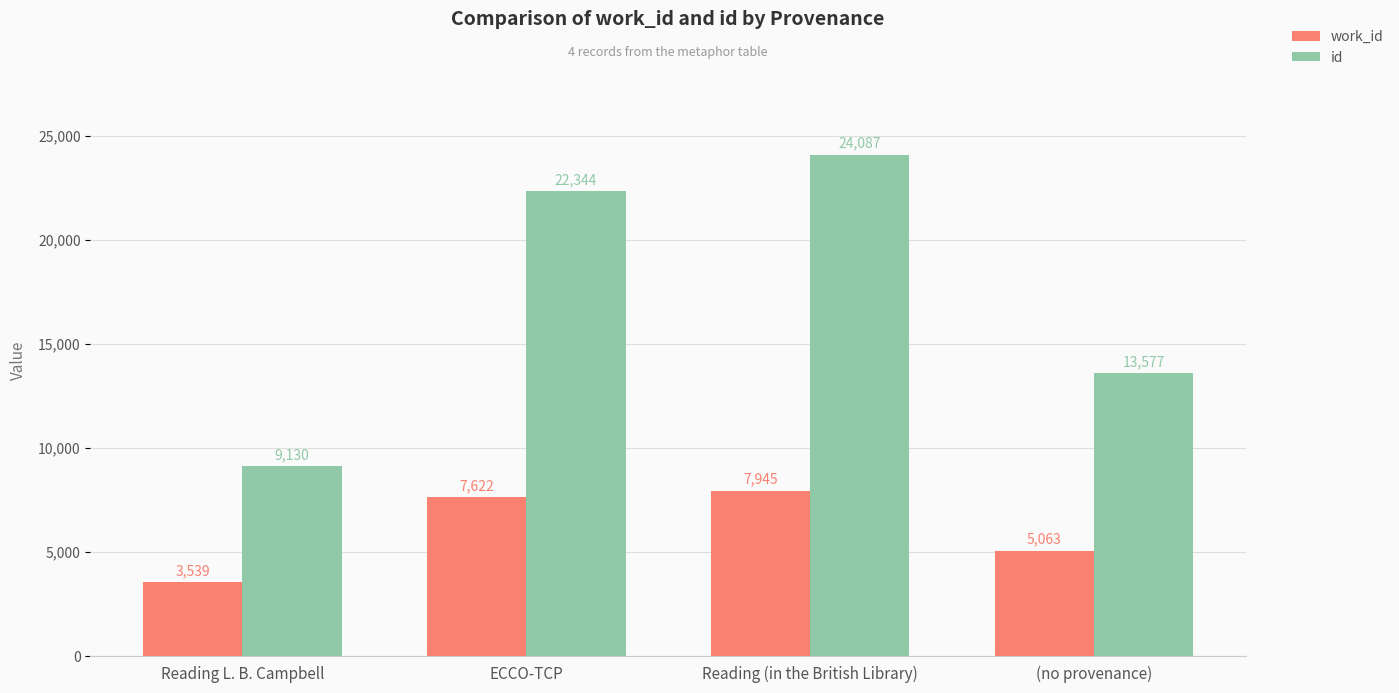

What is the difference between the work_id values at Reading (in the British Library) and ECCO-TCP?

323